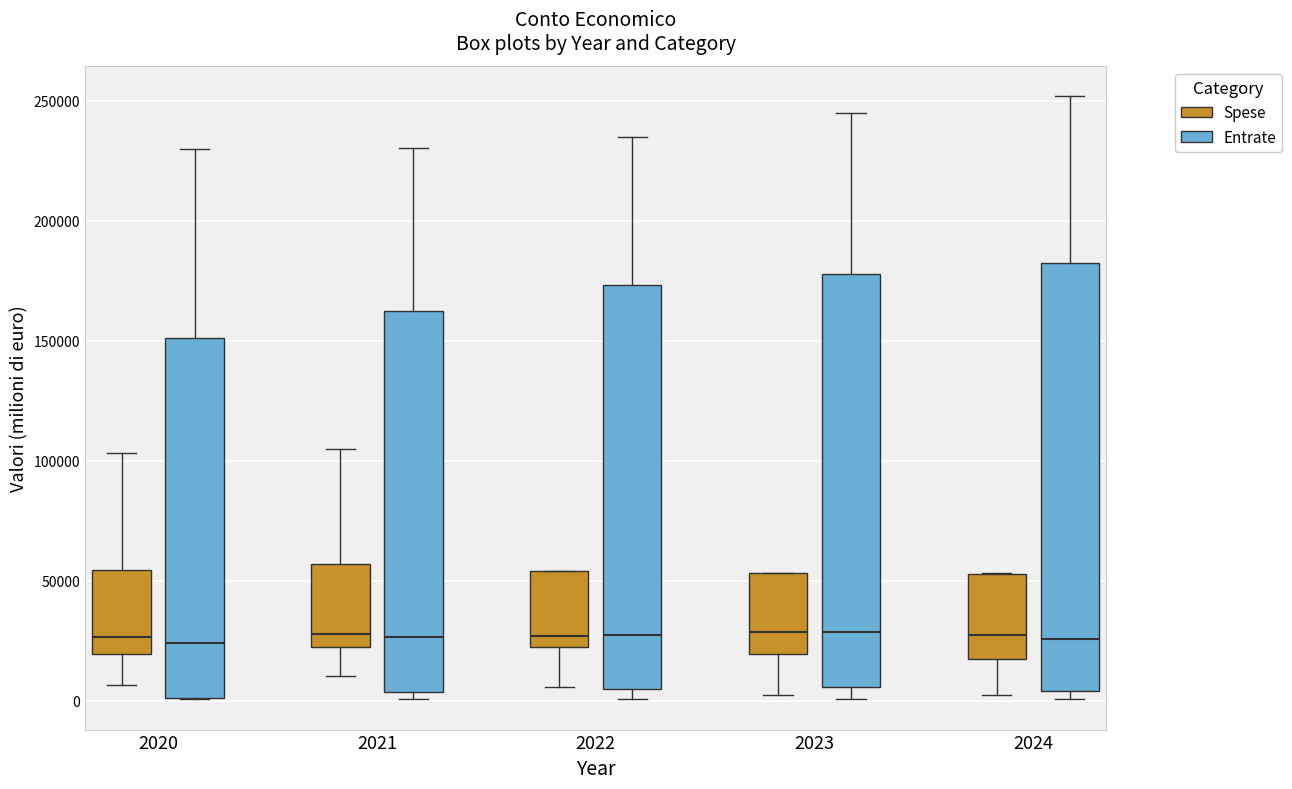

Reading left to right, transcribe this box plot: for each box, give where its median line is, the range the box spans, and where its two whiskers end, as read against the y-axis. The values are not printed on the chart, so give them approximately, as read against the axis.

2020 (Spese): median 25000, box 20000 to 55000, whiskers 5000 to 105000
2020 (Entrate): median 25000, box 0 to 150000, whiskers 0 to 230000
2021 (Spese): median 30000, box 20000 to 55000, whiskers 10000 to 105000
2021 (Entrate): median 25000, box 5000 to 160000, whiskers 0 to 230000
2022 (Spese): median 25000, box 20000 to 55000, whiskers 5000 to 55000
2022 (Entrate): median 25000, box 5000 to 175000, whiskers 0 to 235000
2023 (Spese): median 30000, box 20000 to 55000, whiskers 5000 to 55000
2023 (Entrate): median 30000, box 5000 to 180000, whiskers 0 to 245000
2024 (Spese): median 30000, box 20000 to 55000, whiskers 0 to 55000
2024 (Entrate): median 25000, box 5000 to 180000, whiskers 0 to 250000